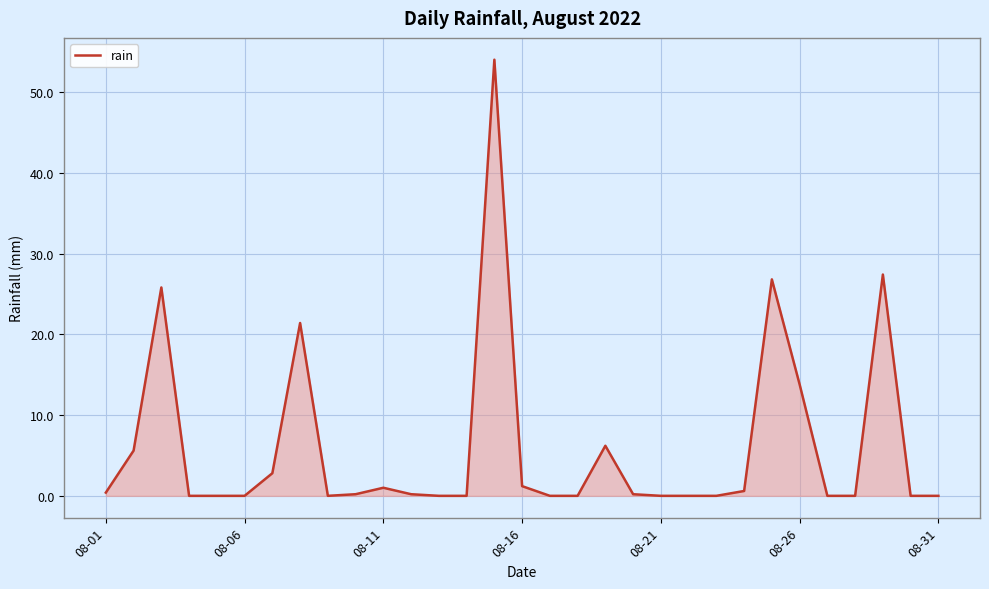

What is the maximum value shown in the chart?

54.0